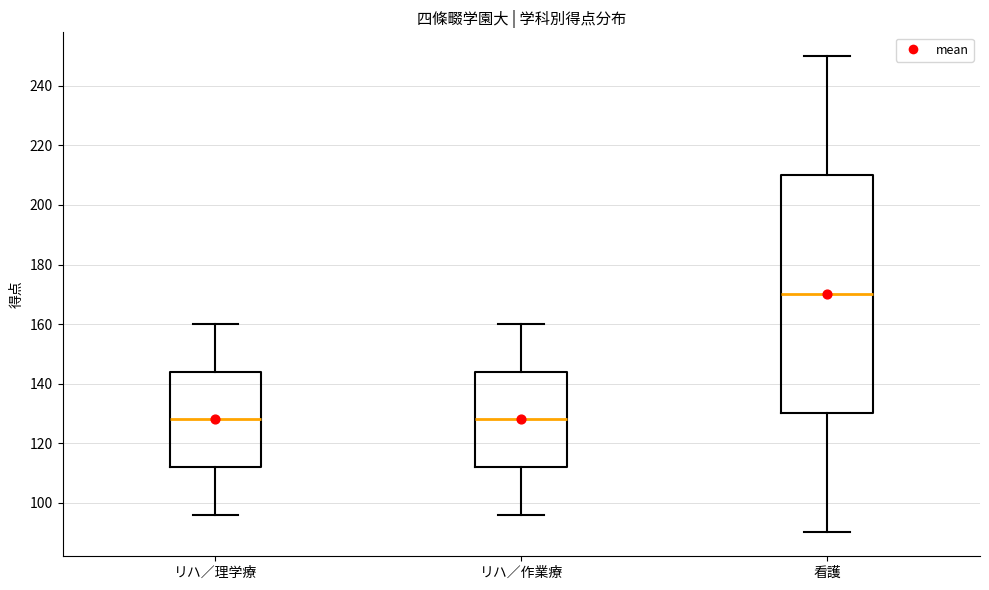

Reading left to right, transcribe this box plot: for each box, give where its median line is, the range the box spans, and where its two whiskers end, as read against the y-axis. The values are not printed on the chart, so give them approximately, as read against the axis.

リハ／理学療: median 128, box 112 to 144, whiskers 96 to 160
リハ／作業療: median 128, box 112 to 144, whiskers 96 to 160
看護: median 170, box 130 to 210, whiskers 90 to 250